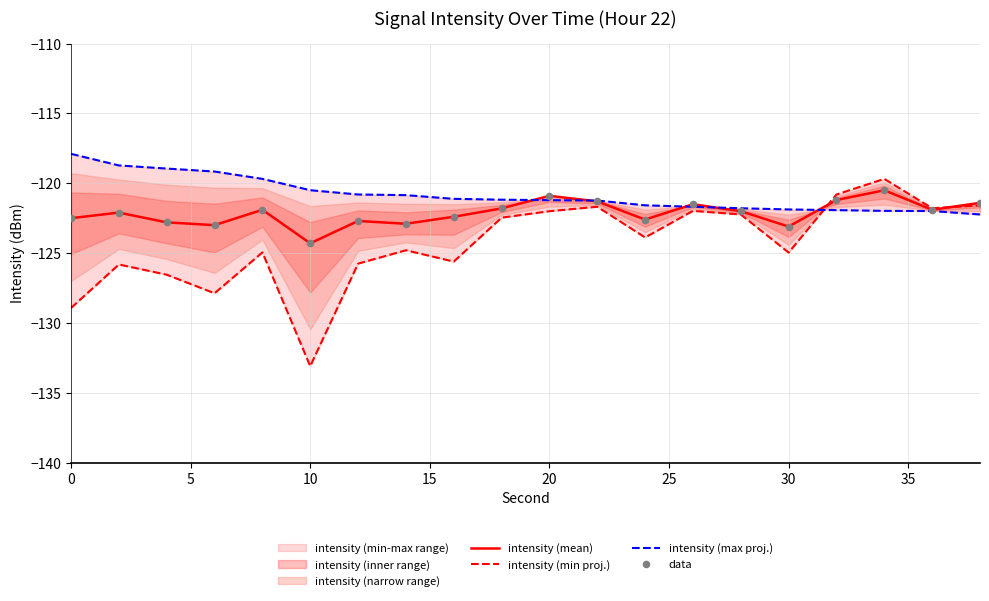

At which label does intensity (mean) reach its minimum?

10